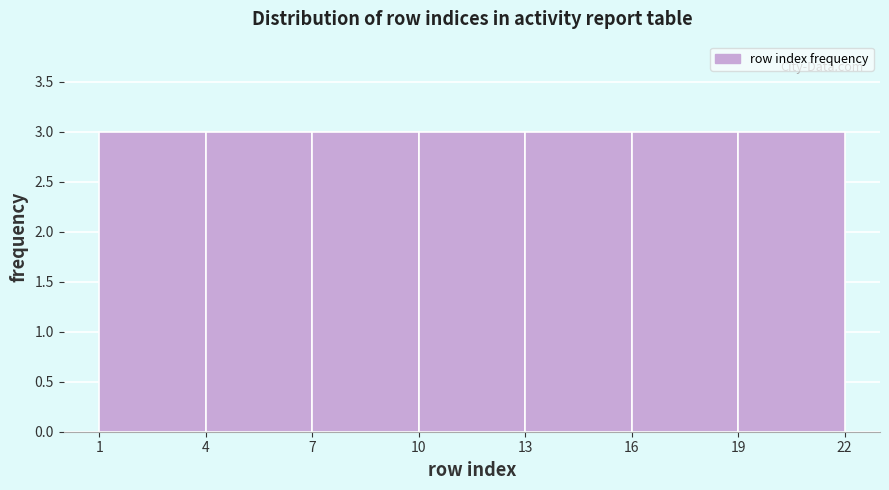

How tall is the bar that spans 1 to 4 on the x-axis? The values are not printed on the chart, so give them approximately, as read against the axis.

3